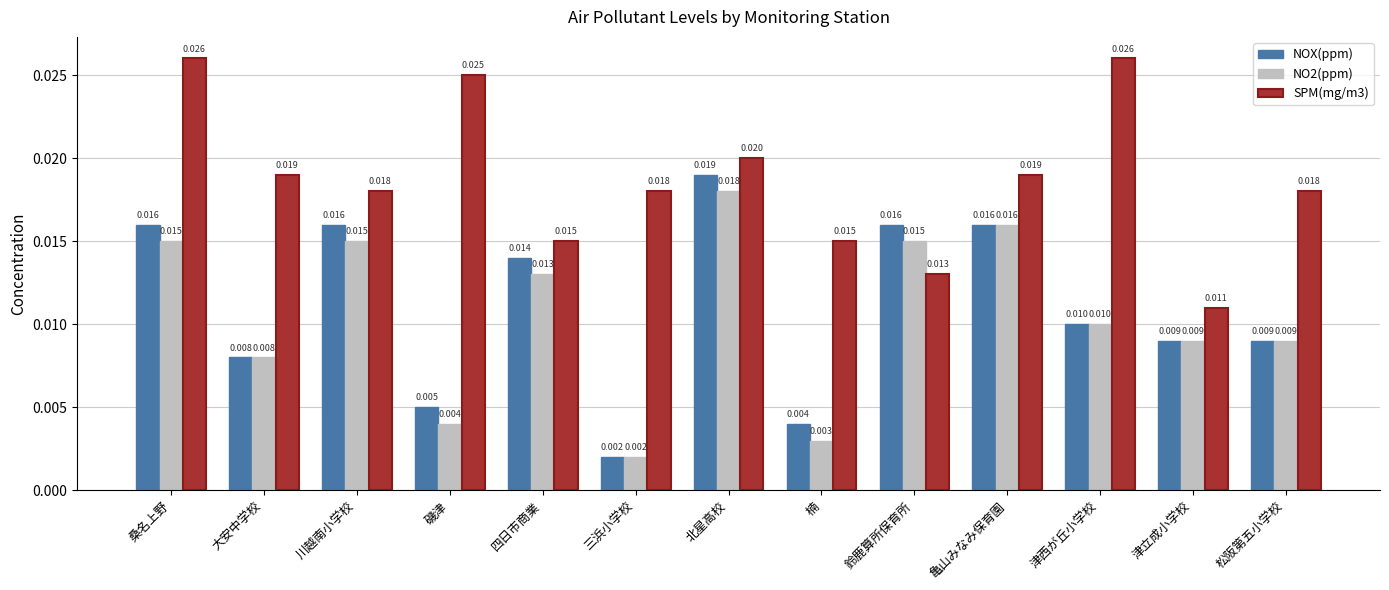

How many groups of bars are there?

13